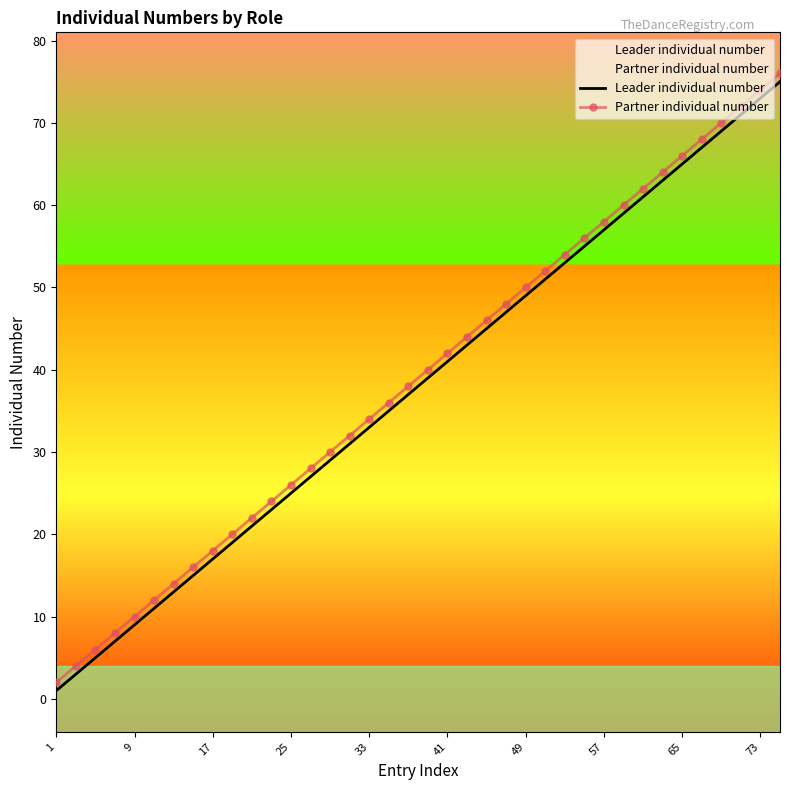

The Leader individual number series shows 65 at 21. True or false?

False